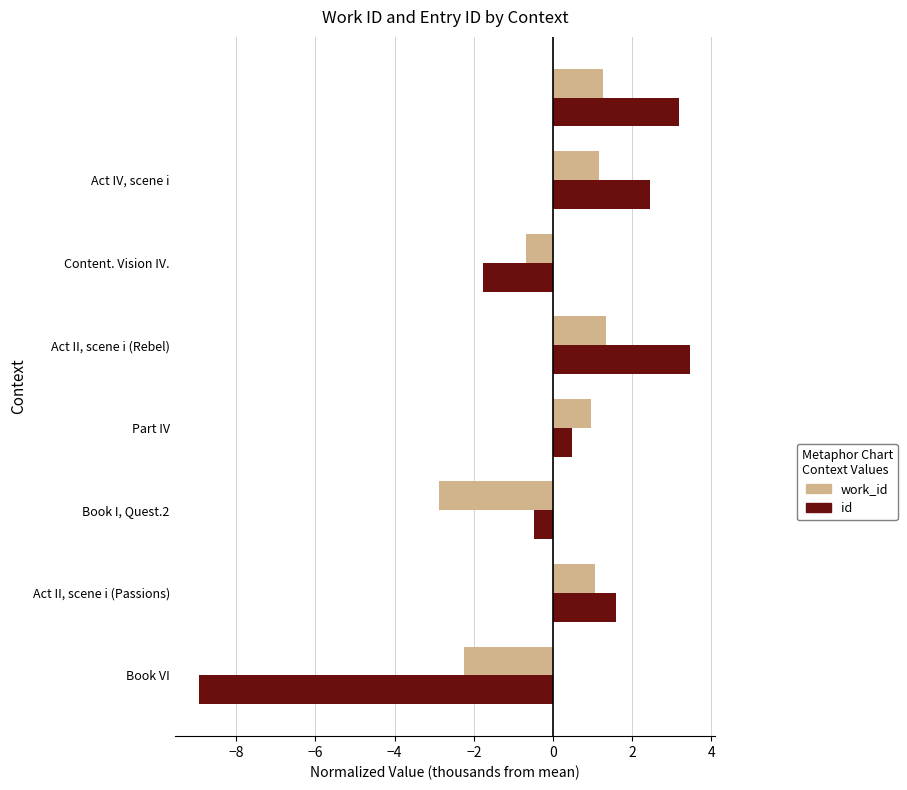

List the series in order of their peak value, highest first.

id, work_id